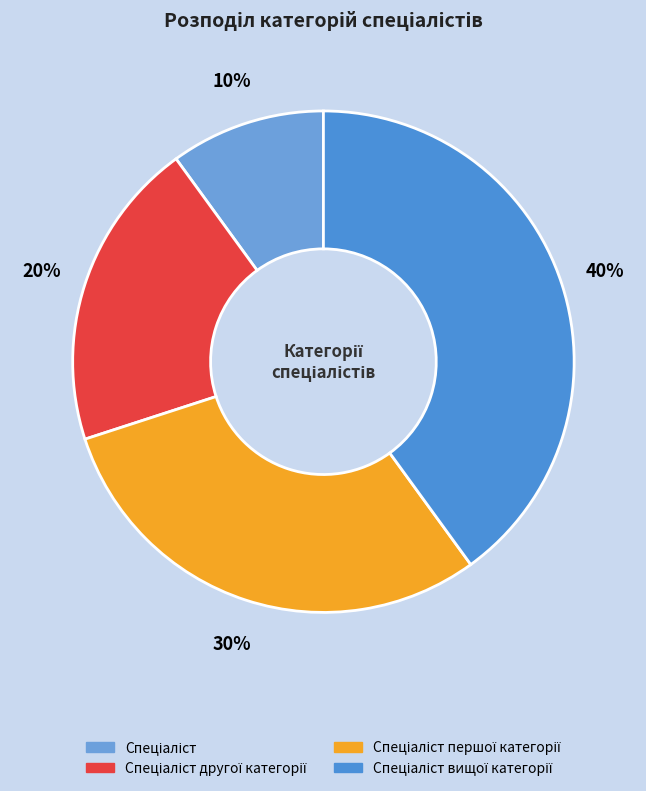

Is there any slice that represents more than half of the pie?

No